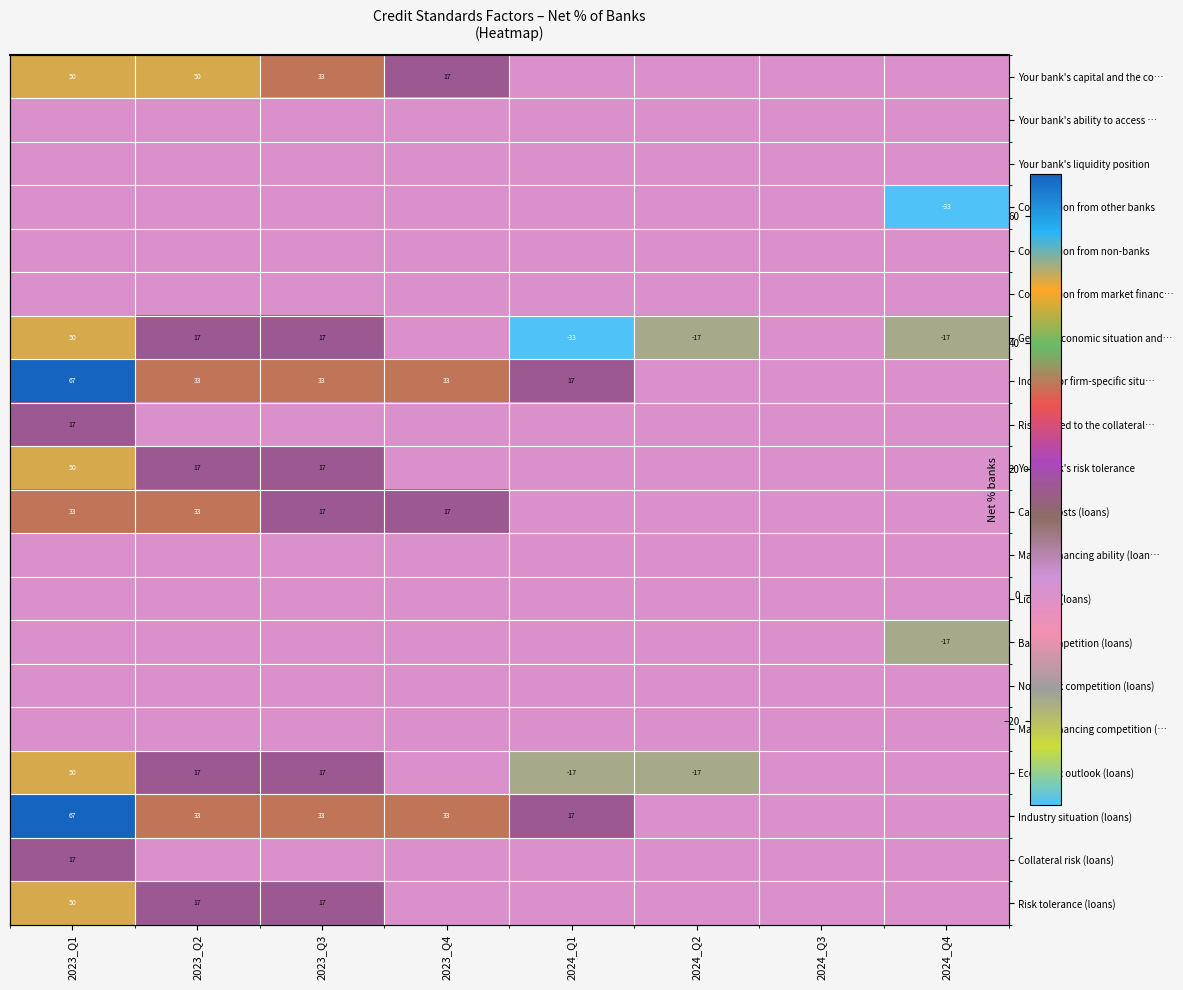

What is the difference between the maximum and minimum values in the Industry or firm-specific situ… series?

66.7